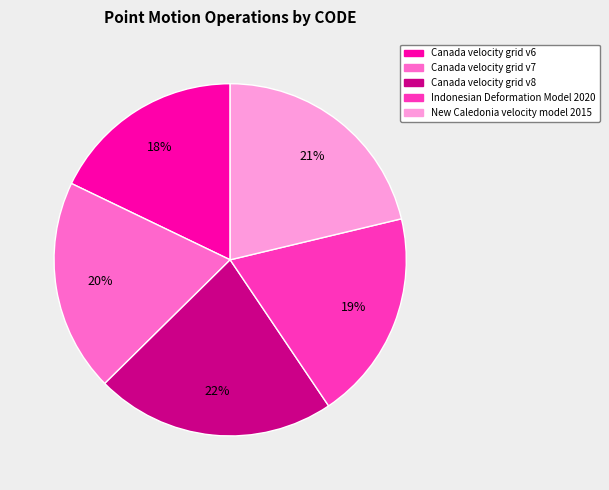

Count the number of slices in the pie.

5